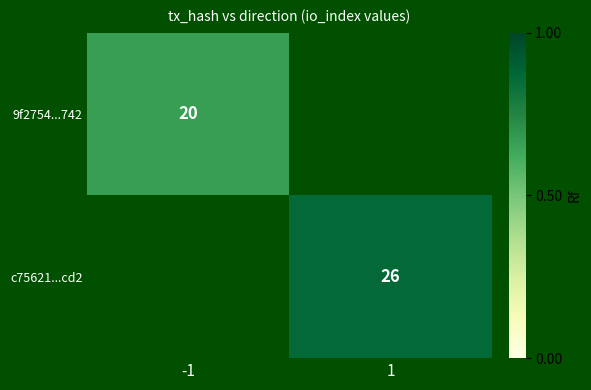

Which has a higher value, 1 or -1?

-1